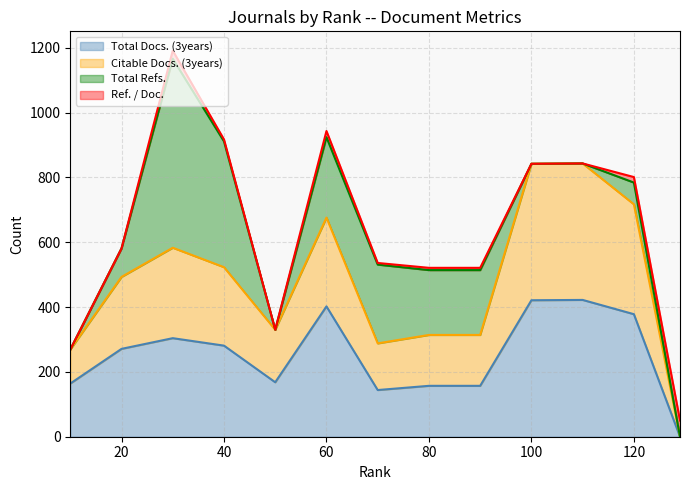

What is the average value of the Citable Docs. (3years) series?

476